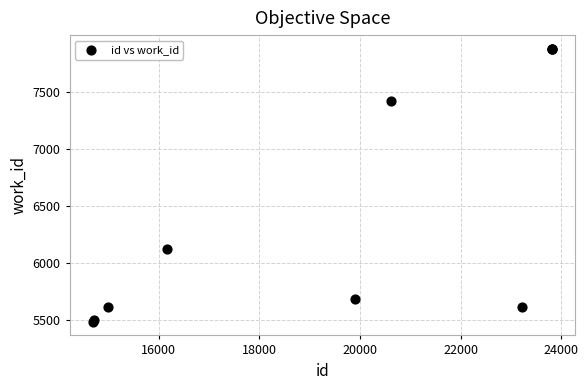

What Y value in the scatter plot is closest to 6681?

6124